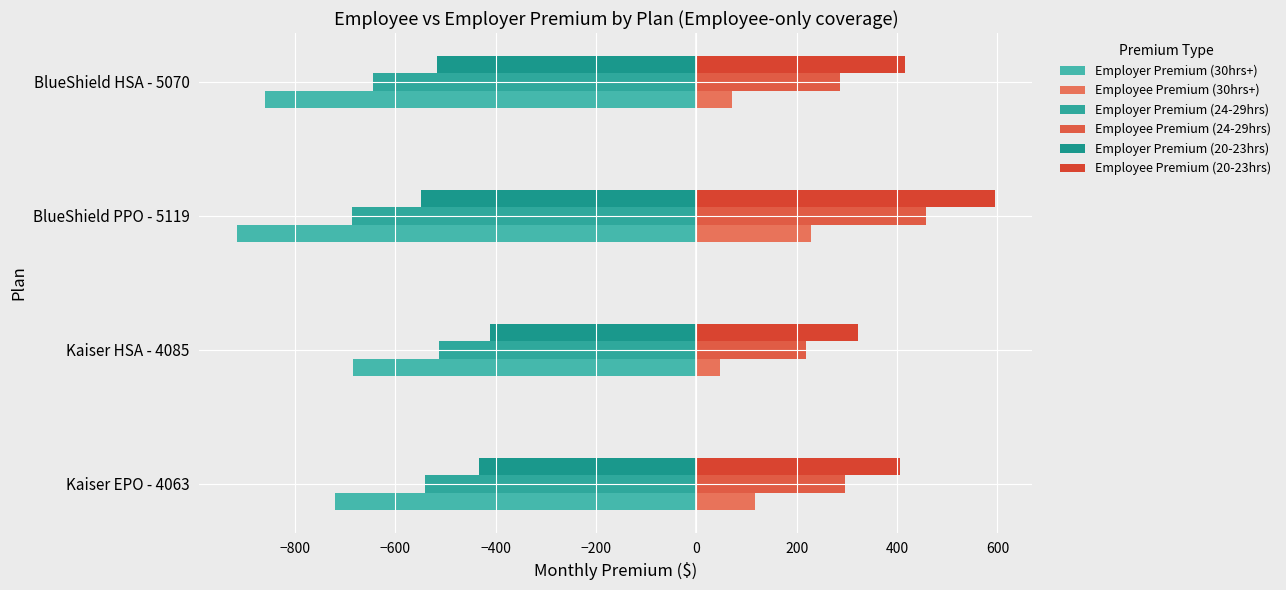

Which series has the largest total across all categories?

Employee Premium (20-23hrs)